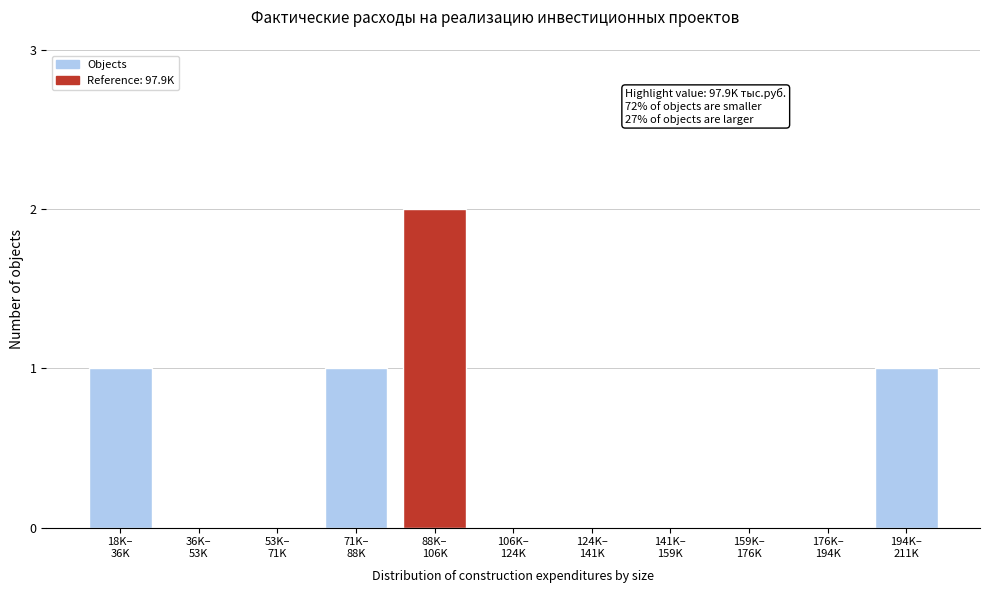

What is the sum of all values?

5